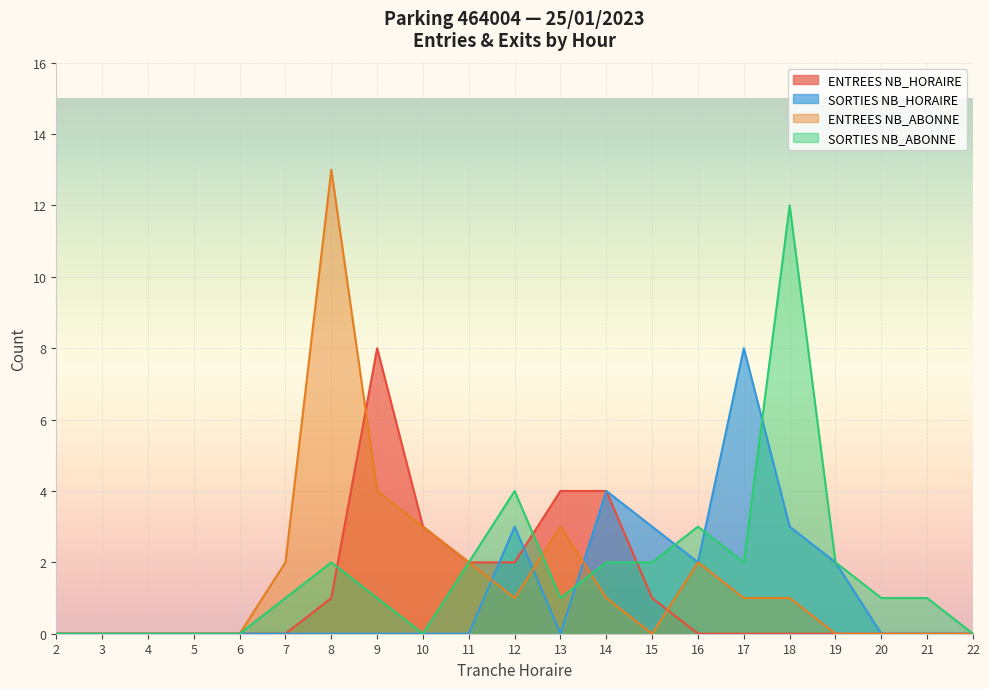

Which series ends up on top after the final intersection of SORTIES NB_ABONNE and ENTREES NB_ABONNE?

SORTIES NB_ABONNE